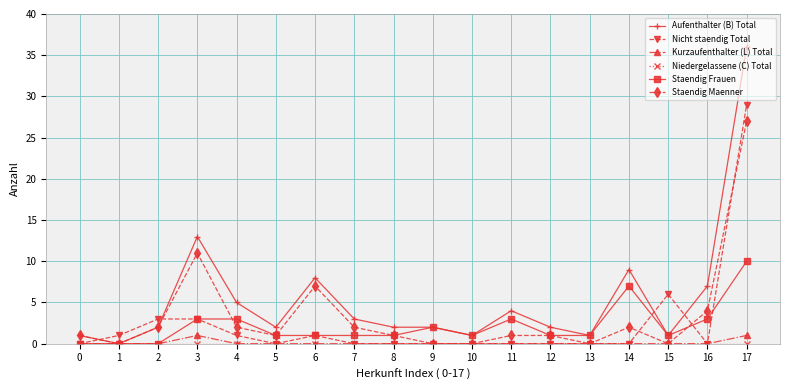

At which category is the sum across all series the highest?

17